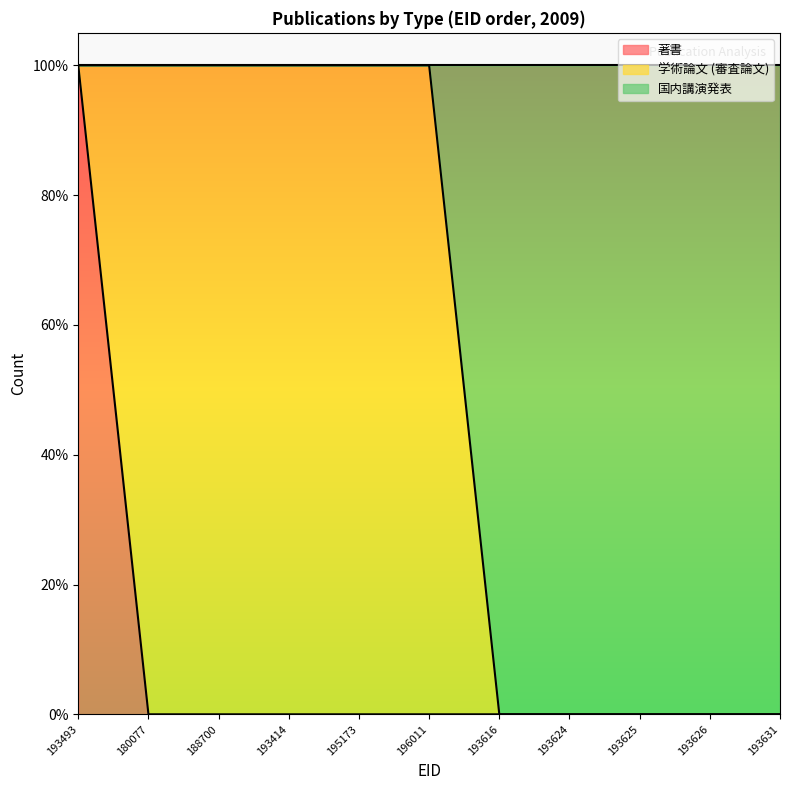

Which label corresponds to the largest value in the chart?

193493